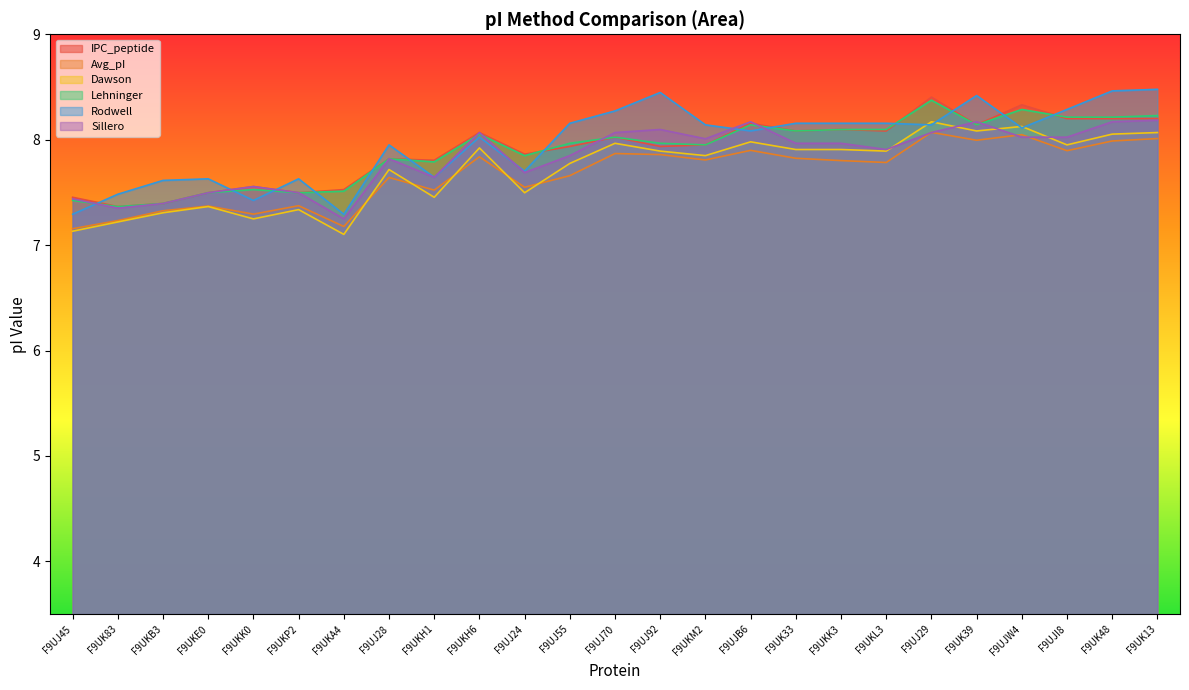

How many intersections are there between Dawson and Rodwell?

4